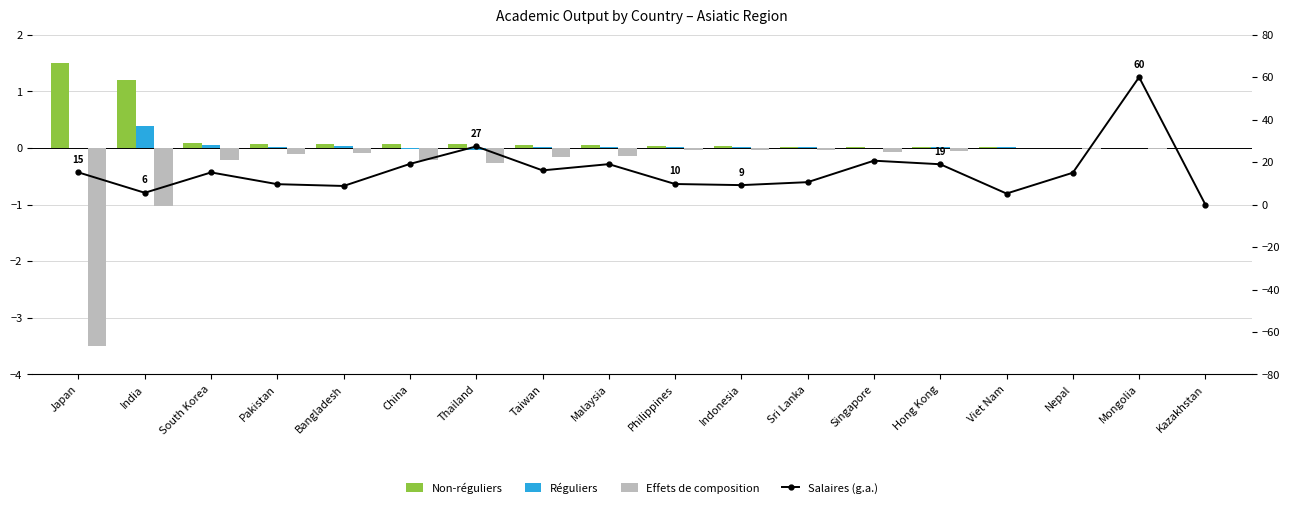

How many groups of bars are there?

18